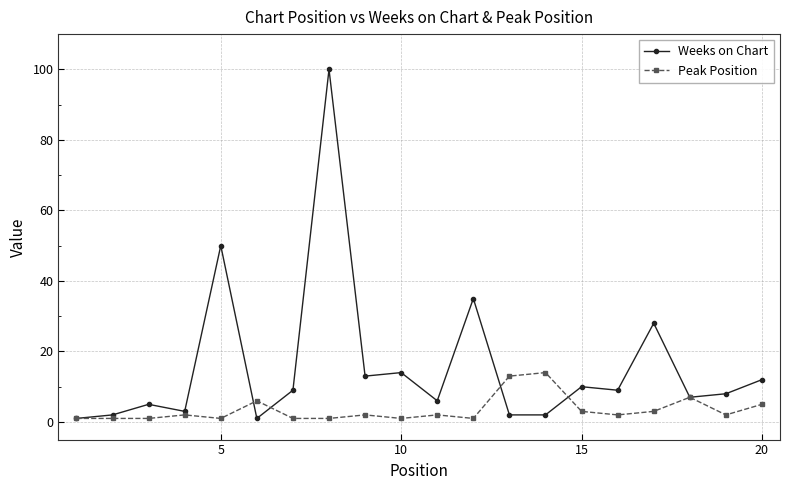

What is the value of the Weeks on Chart point at the 20th from the left?

12